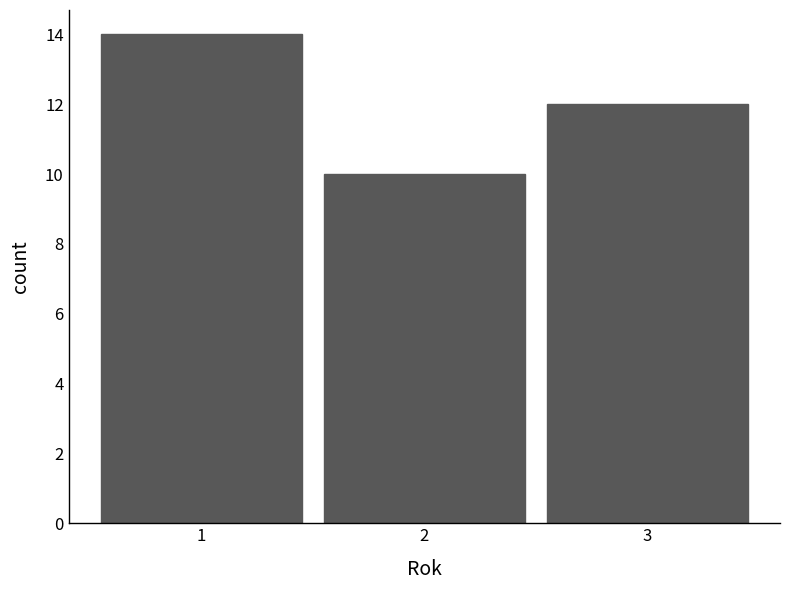

Reading left to right, what are all the values shown in this chart?

14	10	12